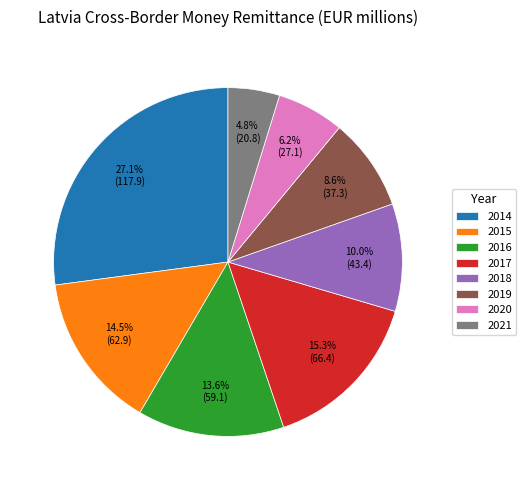

Do 2019 and 2021 together represent more than half of the pie?

No